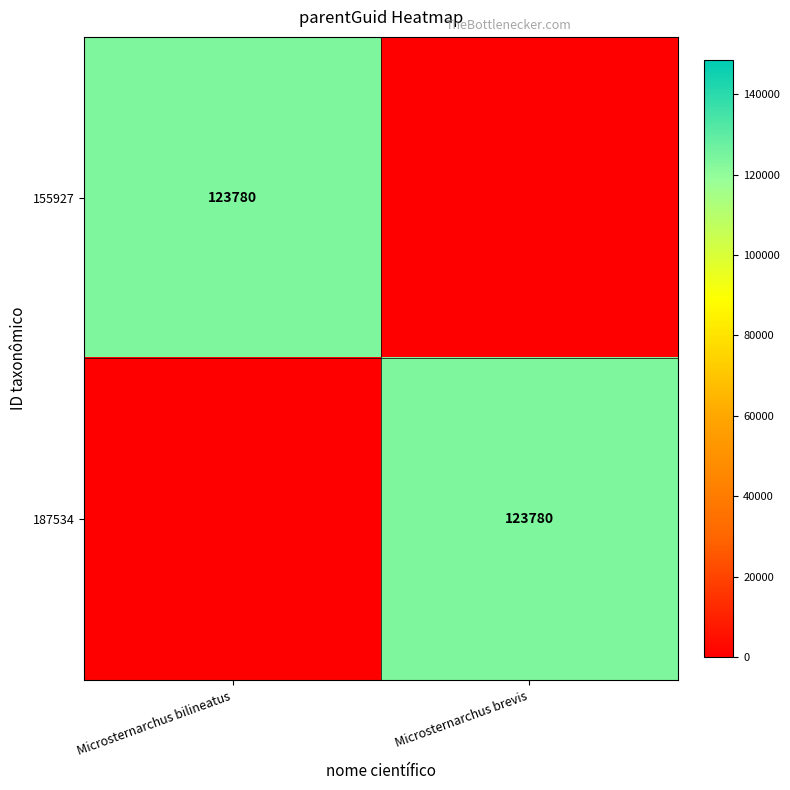

Is it true that 187534 equals 25621 at Microsternarchus brevis?

False